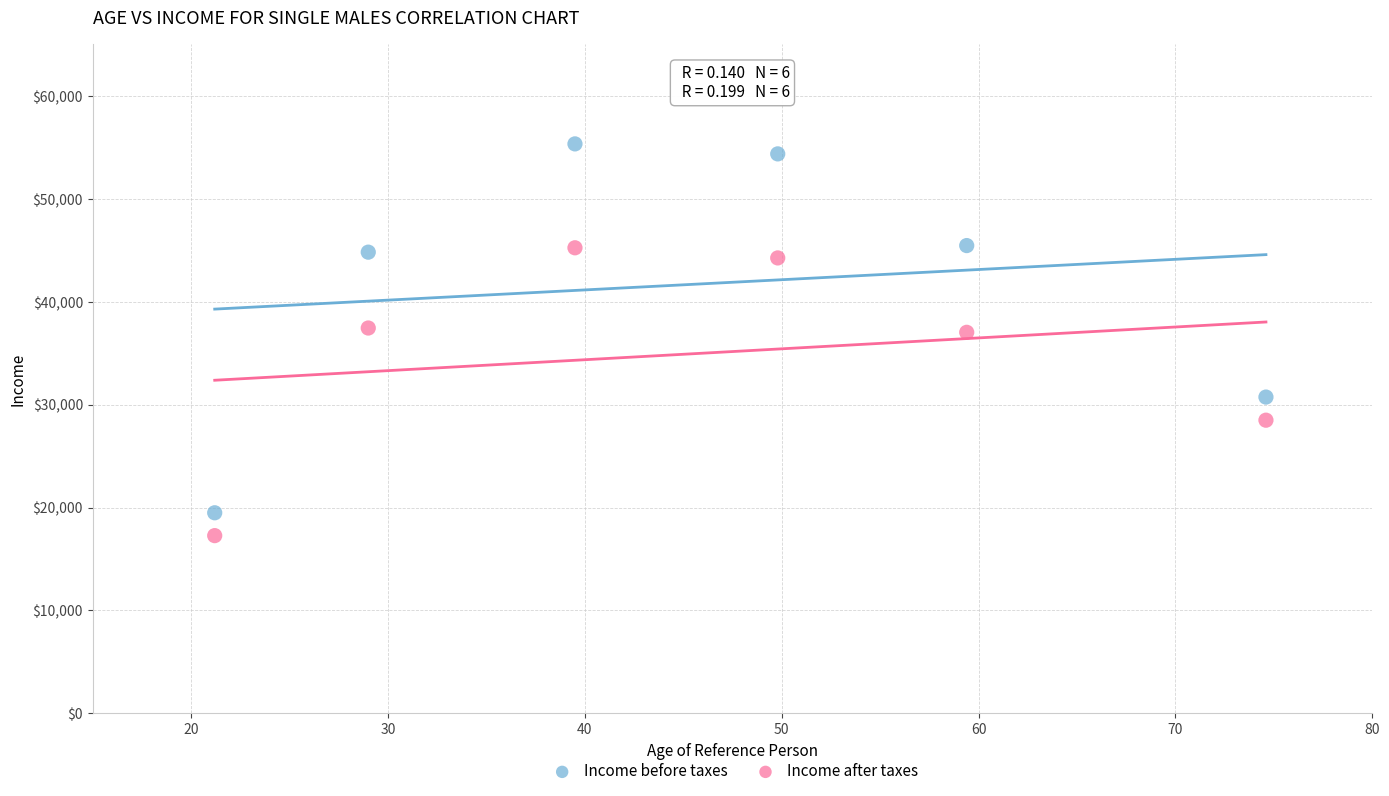

What are all the series names shown in the legend?

Income before taxes, Income after taxes